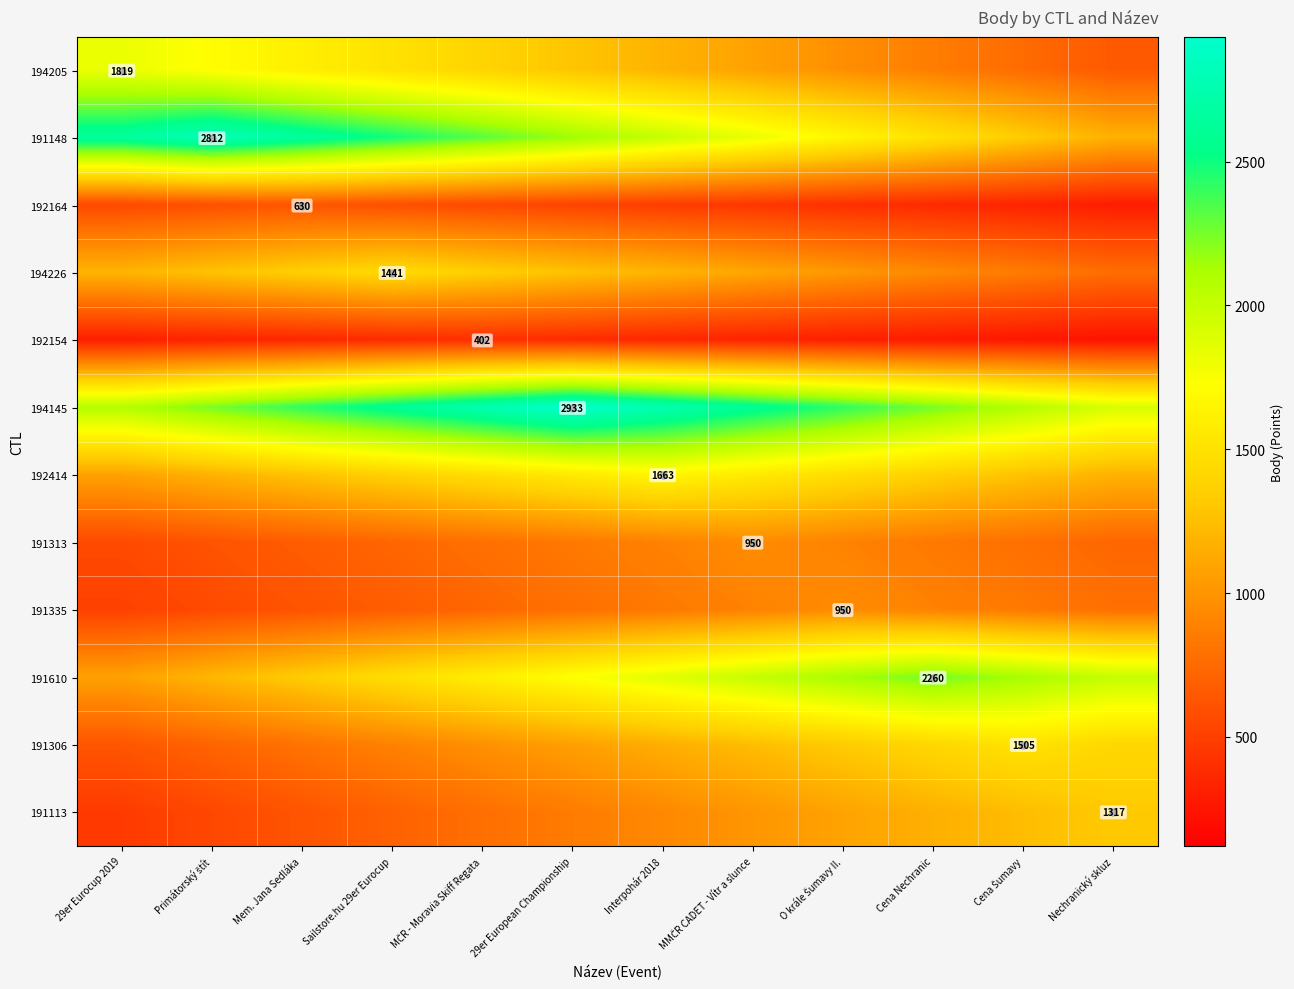

What is the greatest value displayed?

2933.0